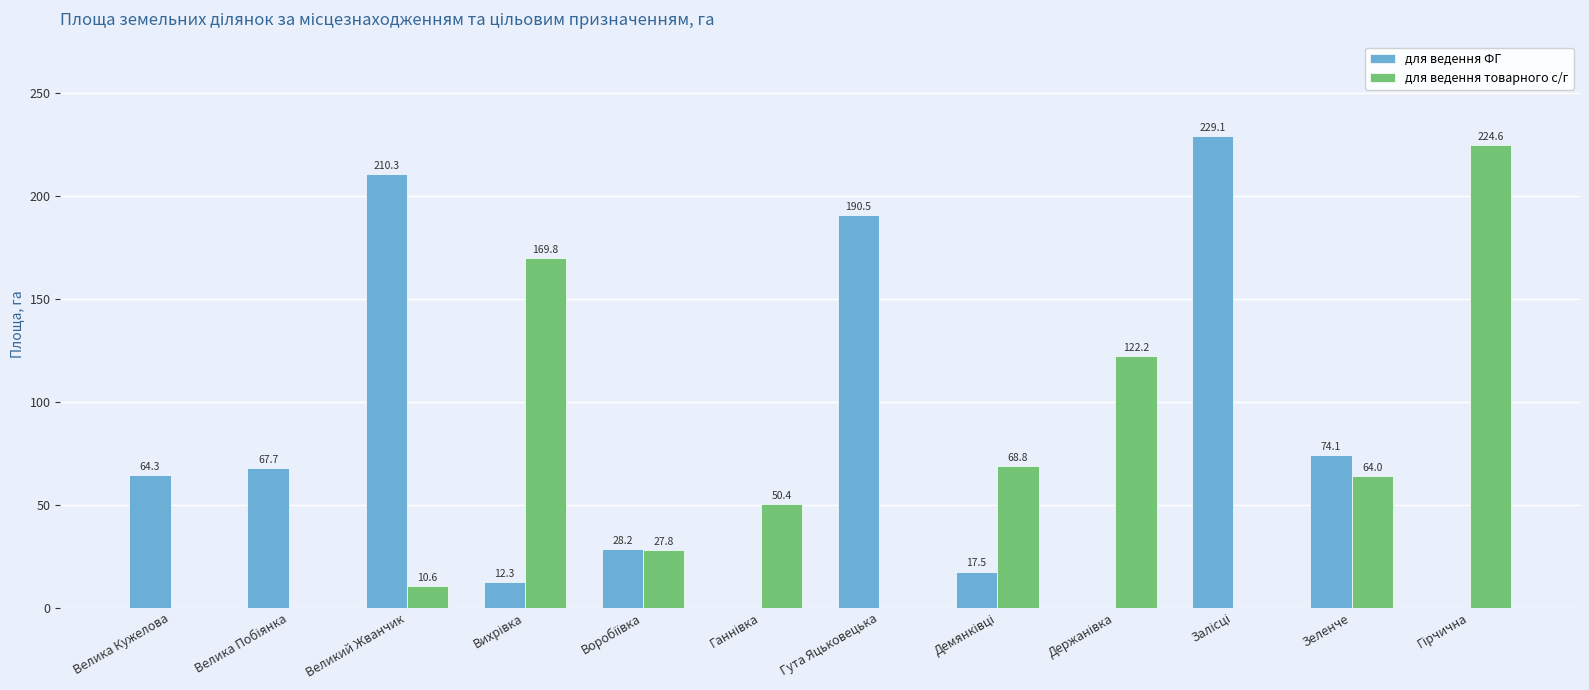

What value does the для ведення ФГ series have at Гута Яцьковецька?

190.5